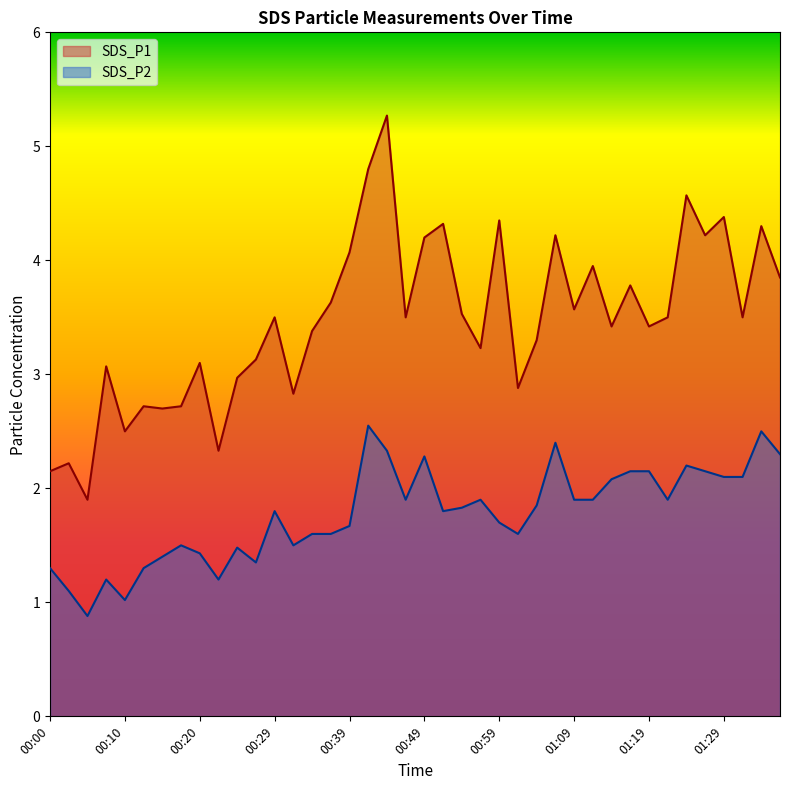

True or false: SDS_P1 has a value of 3.6 at 00:37.

True